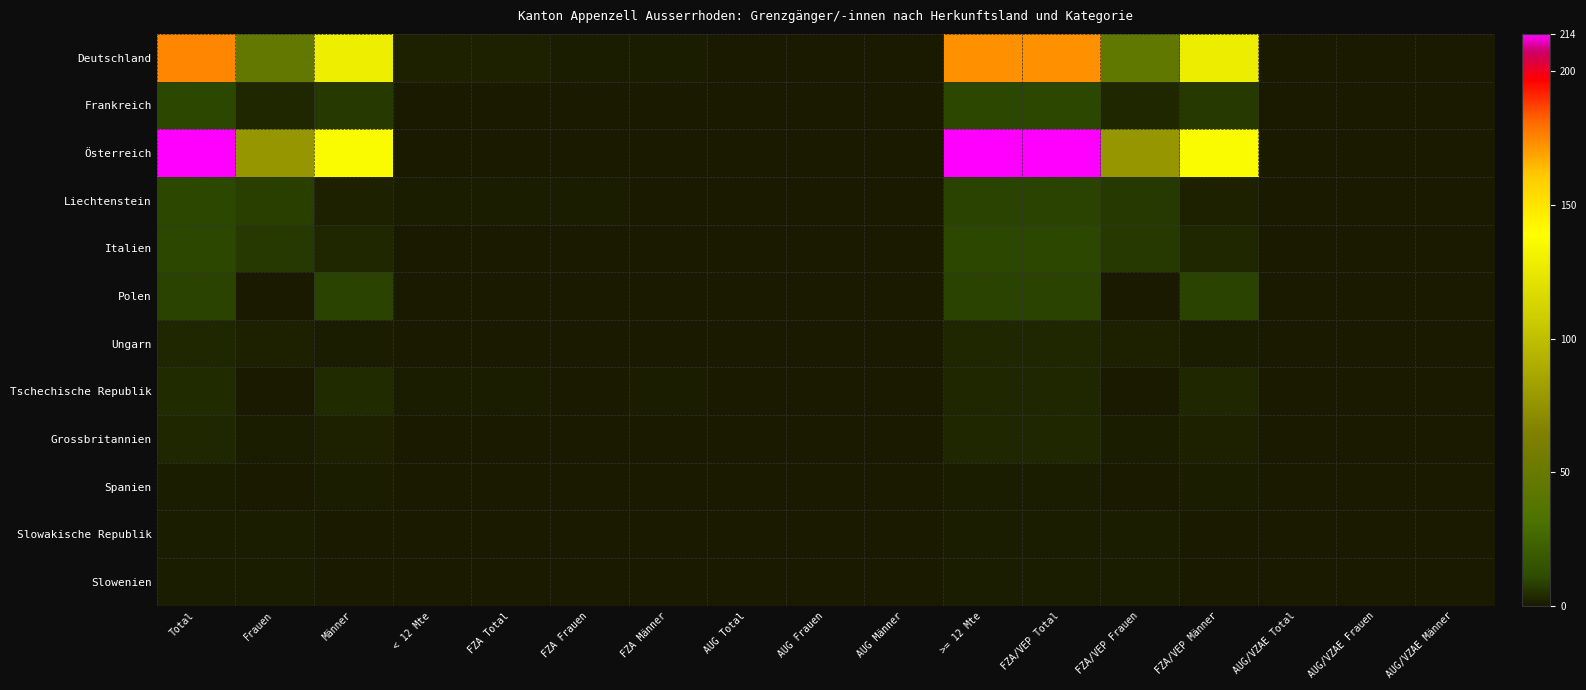

Between Total and FZA Total, which series saw the biggest shift?

Österreich